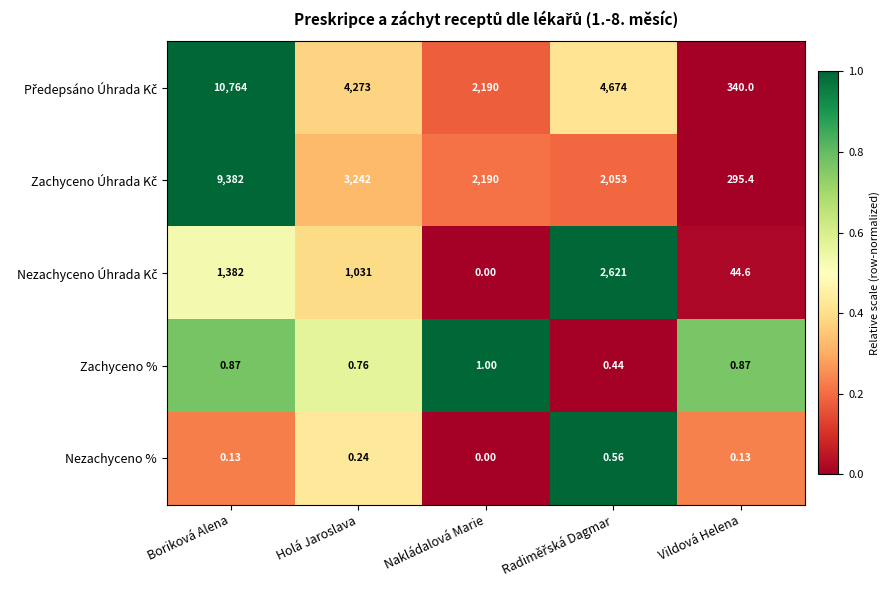

At which category does the chart reach its minimum across all series?

Nakládalová Marie